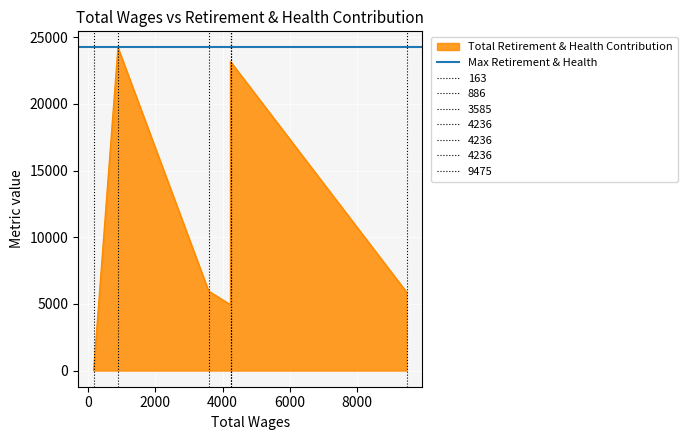

How many interior local peaks (higher than both neighbors) does the data have?

2